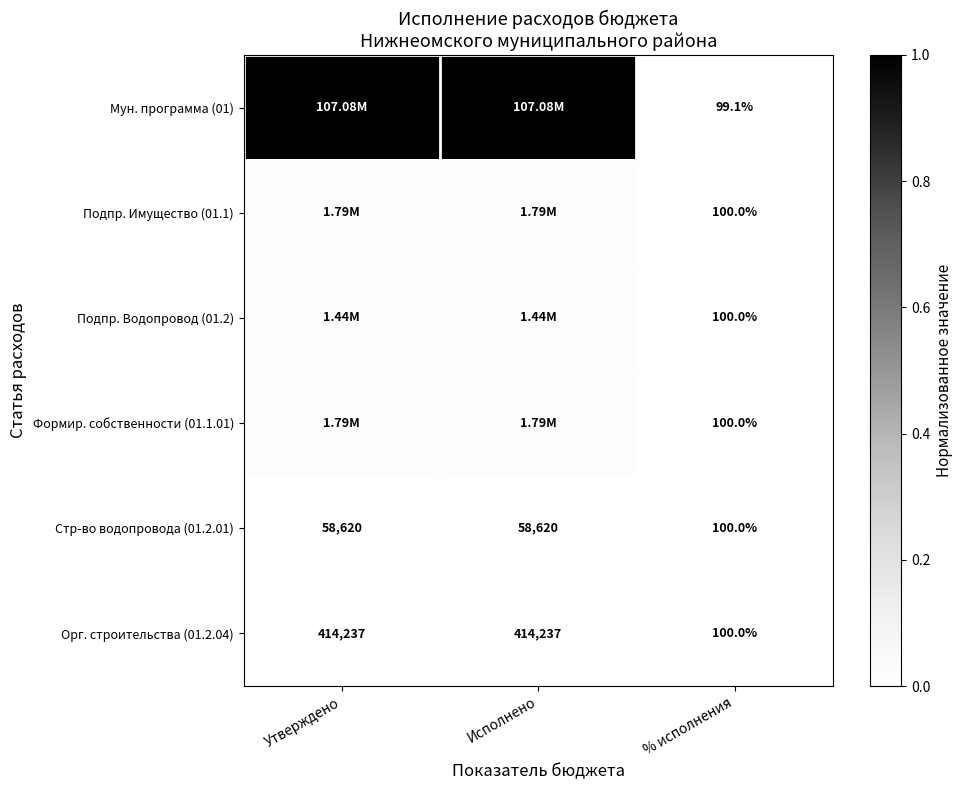

Is the value of Подпр. Водопровод (01.2) at % исполнения greater than the value of Стр-во водопровода (01.2.01) at Исполнено?

No